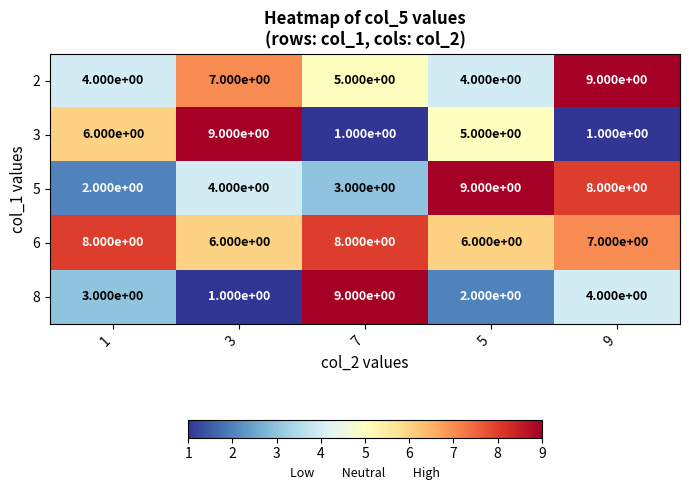

Between 3 and 5, which series saw the biggest shift?

5